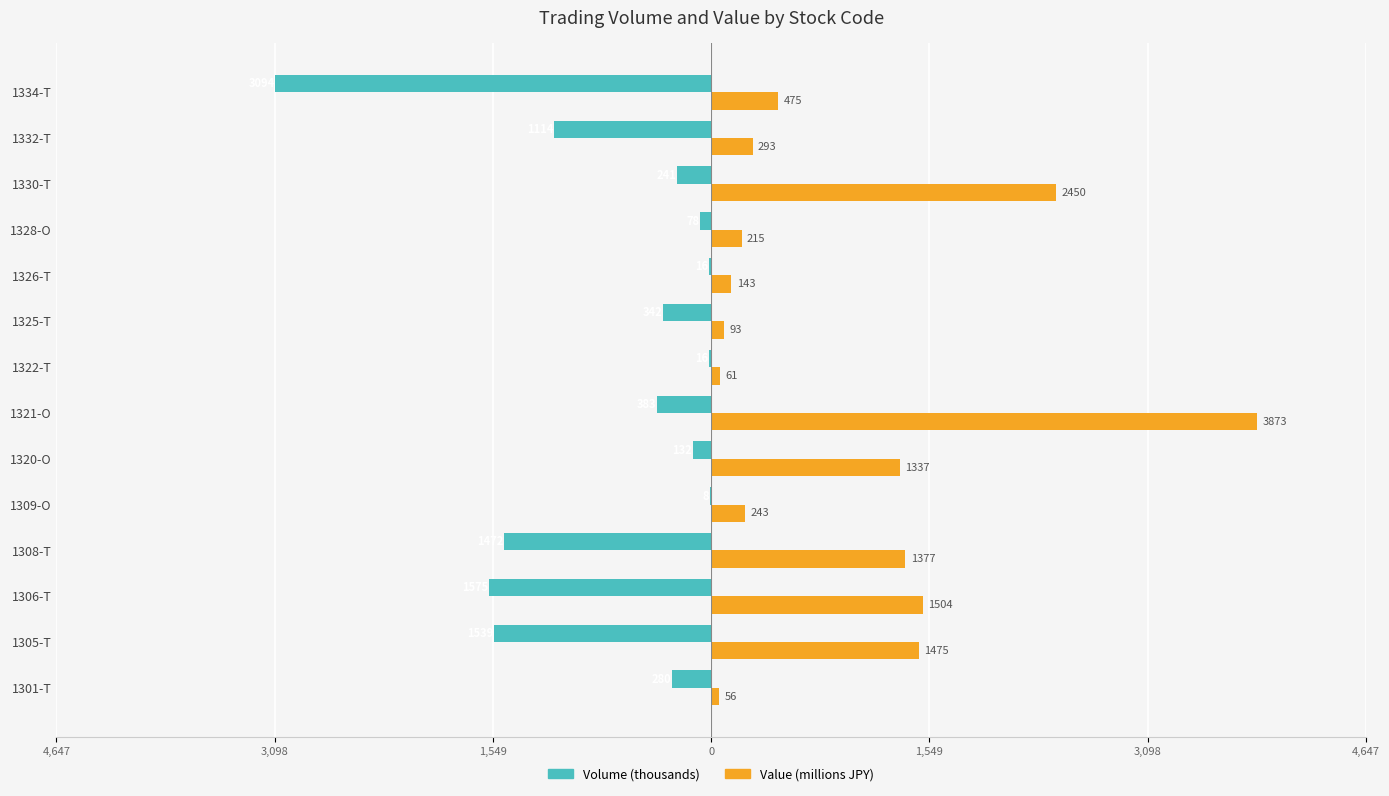

What is the difference between the maximum and second lowest values in the Volume (thousands) series?

1567.2